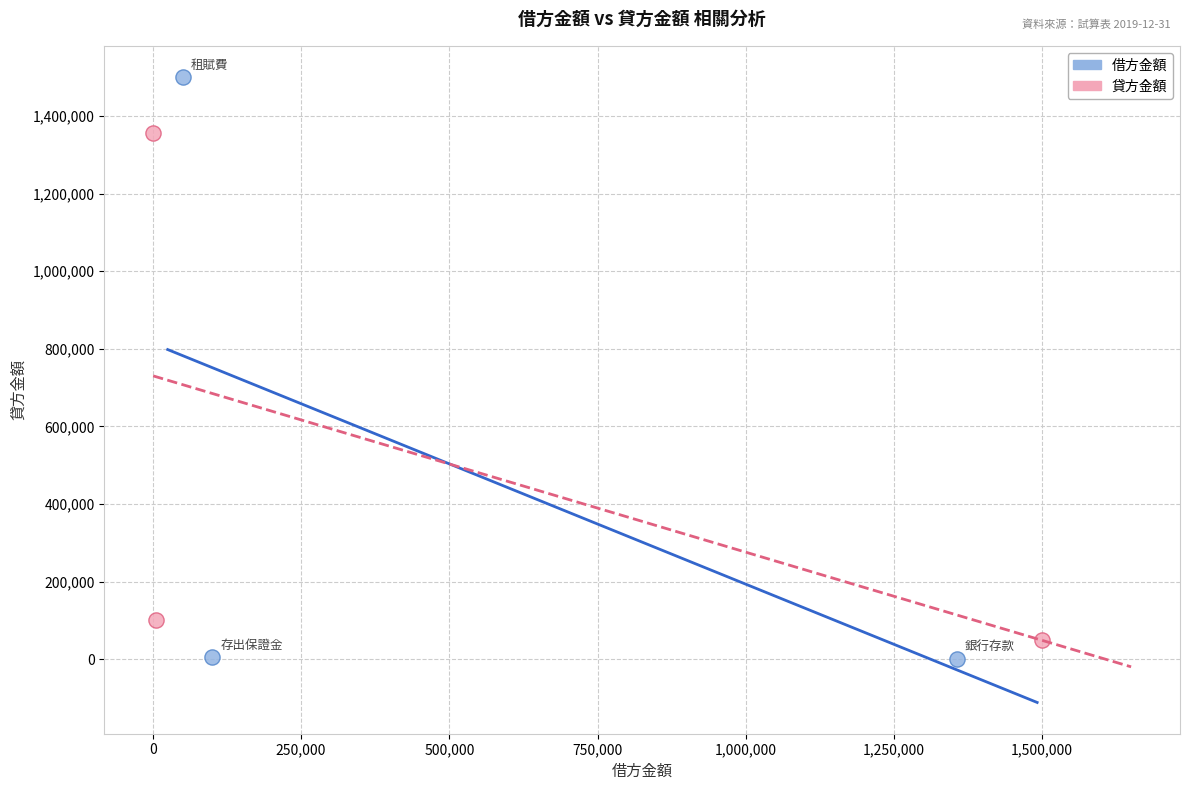

Which series reaches the maximum Y coordinate?

借方金額